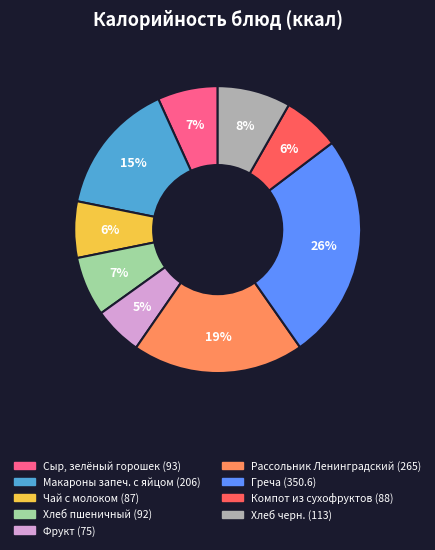

Do Хлеб пшеничный and Макароны запеч. с яйцом together represent more than half of the pie?

No